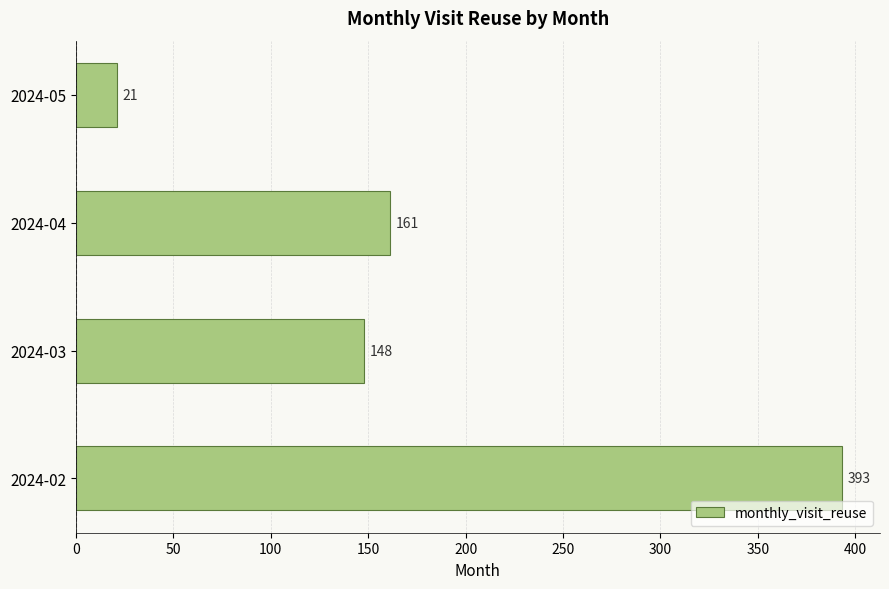

Approximately how many times larger is the value at 2024-04 compared to 2024-03?

1.1